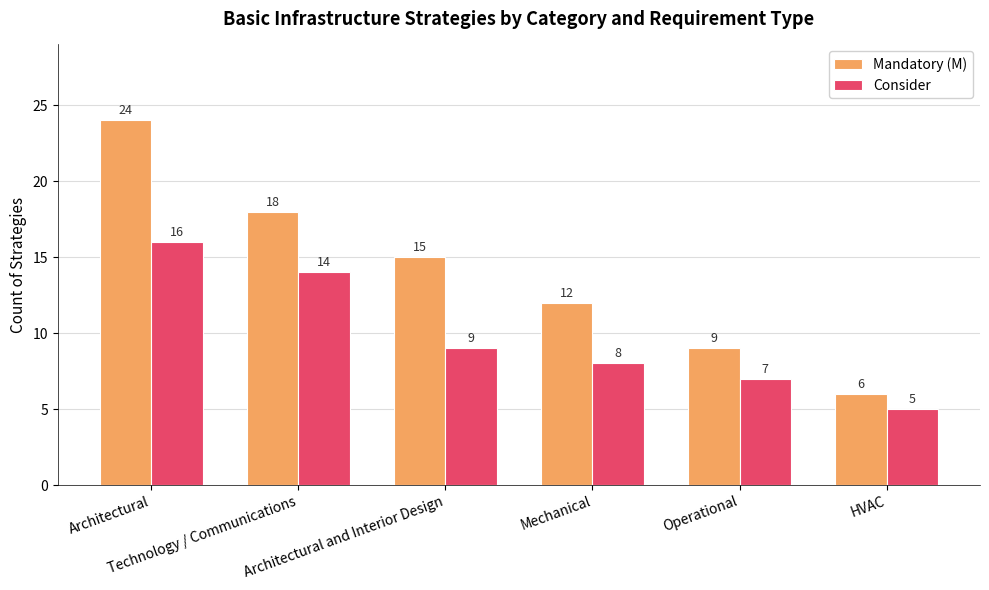

True or false: Consider has a value of 7 at Operational.

True